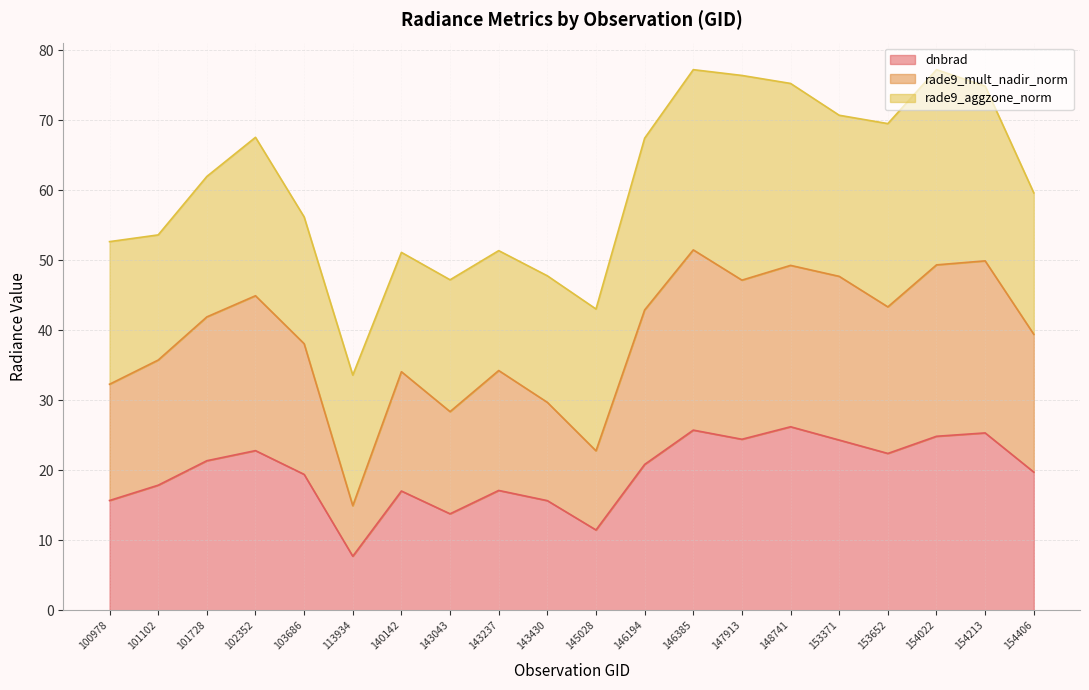

What is the value of the dnbrad point at the 17th from the left?

22.4